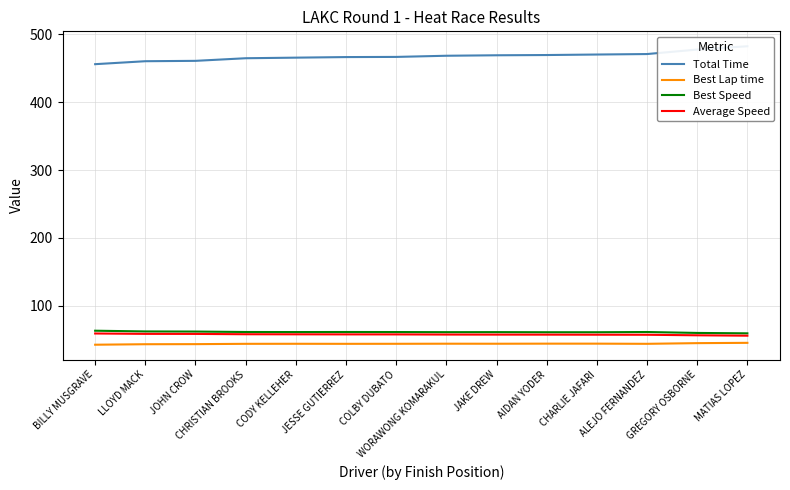

True or false: Best Speed and Best Lap time cross at least once.

False